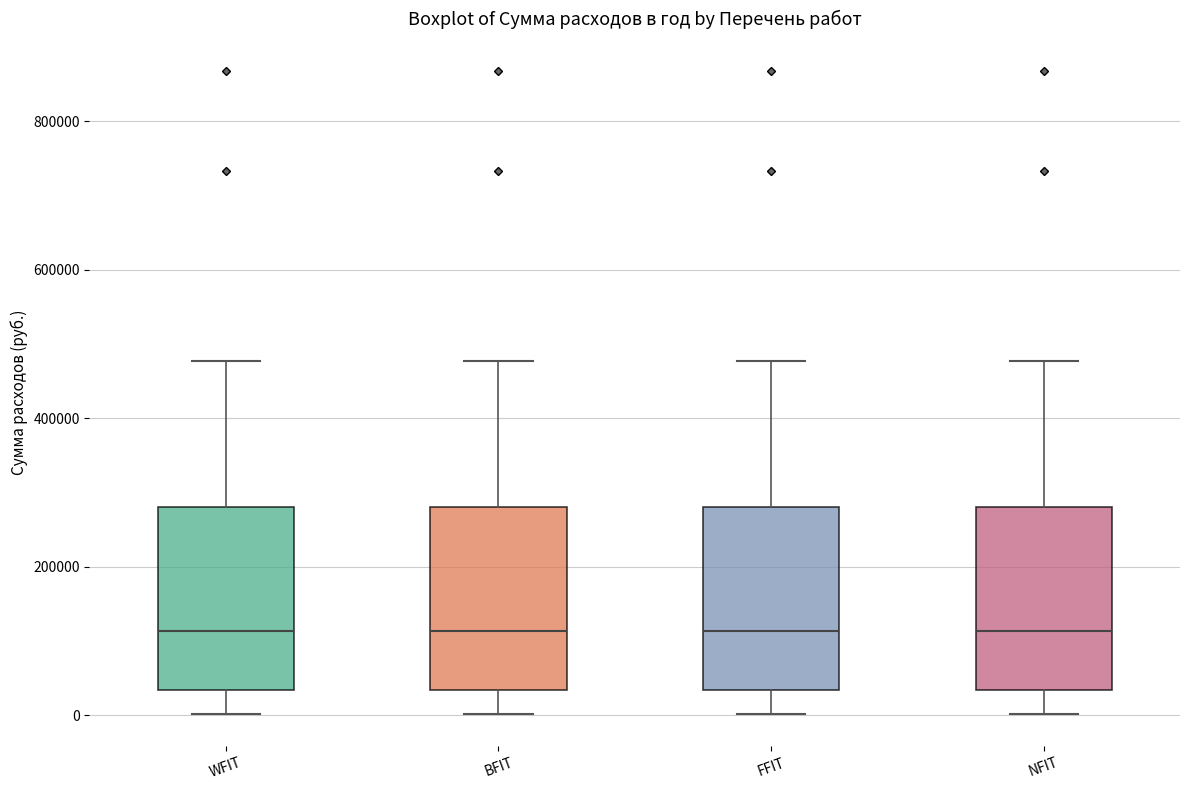

Reading left to right, read every box against the y-axis: the position of its median line, the range the box covers, and the ends of its whiskers. The values are not printed on the chart, so give them approximately, as read against the axis.

WFIT: median 120000, box 40000 to 280000, whiskers 0 to 480000
BFIT: median 120000, box 40000 to 280000, whiskers 0 to 480000
FFIT: median 120000, box 40000 to 280000, whiskers 0 to 480000
NFIT: median 120000, box 40000 to 280000, whiskers 0 to 480000